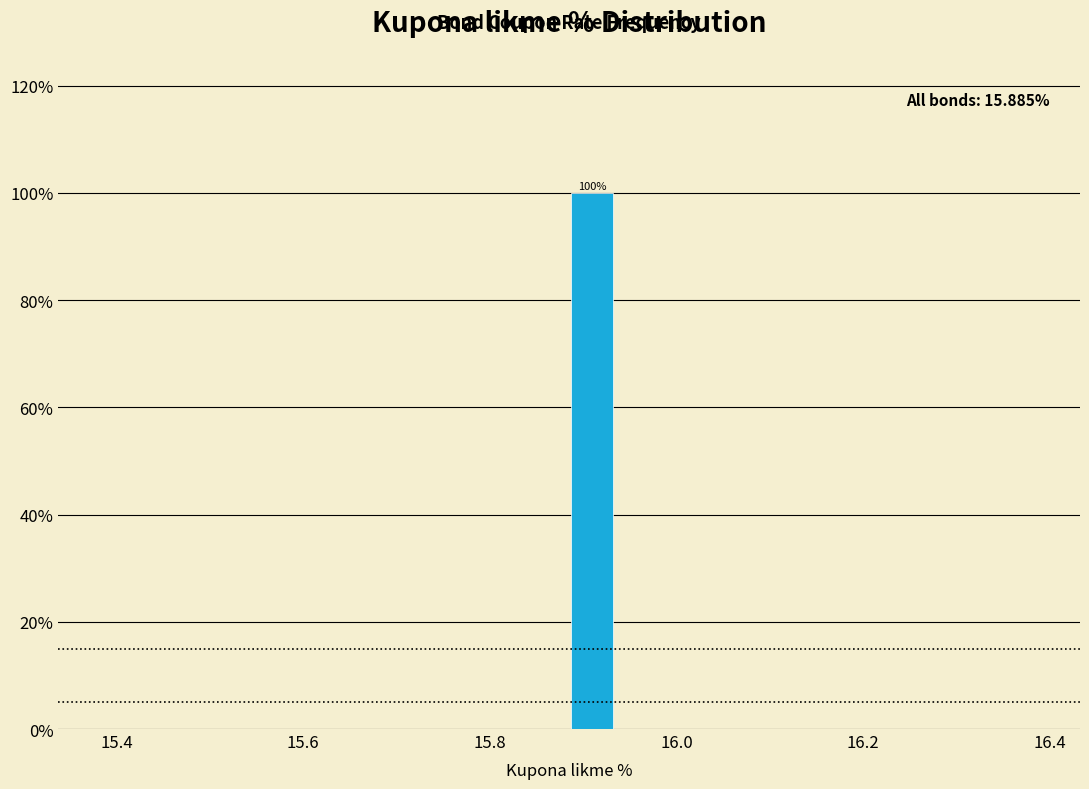

Around what value on the x-axis is the tallest bar? Give the approximate position of its centre, as read against the axis.

15.92